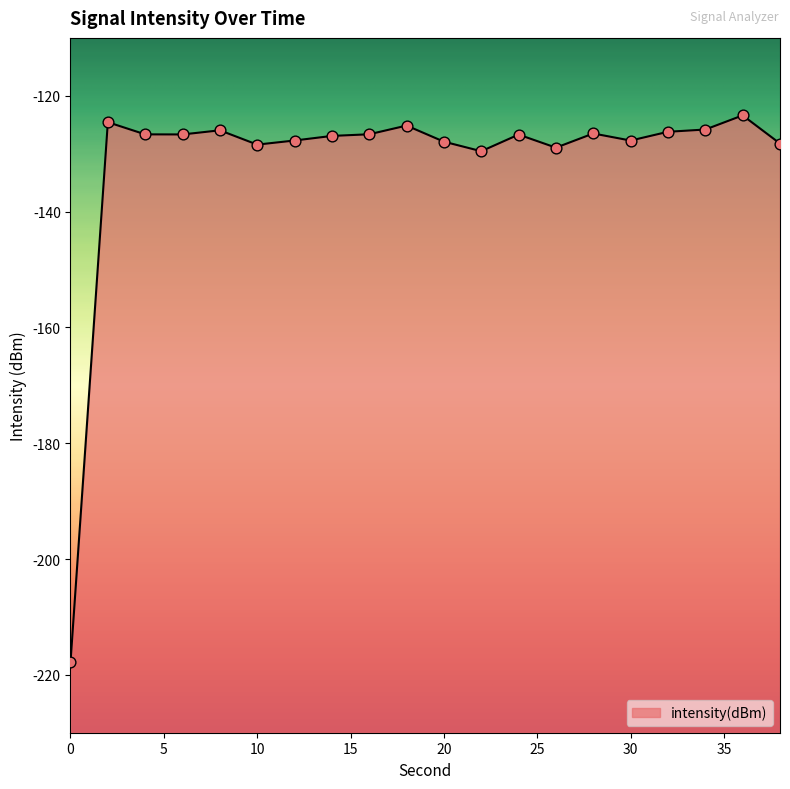

Which has a higher value, 38 or 20?

20